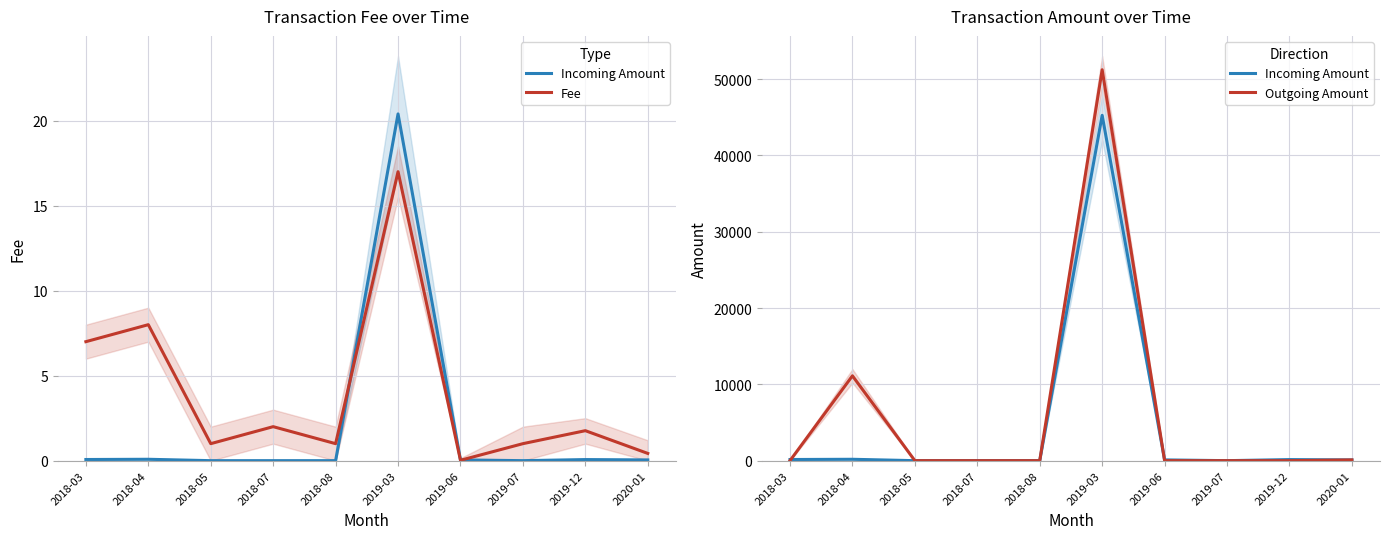

List the labels in order of Outgoing Amount value, largest first.

2019-03, 2018-04, 2020-01, 2018-03, 2018-05, 2018-07, 2018-08, 2019-06, 2019-07, 2019-12